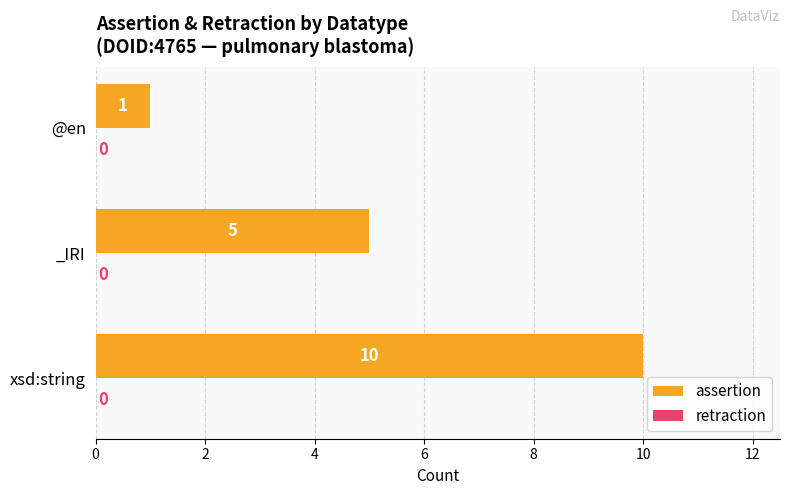

Reading top to bottom, what are all the values shown in this chart?

@en=1	_IRI=5	xsd:string=10